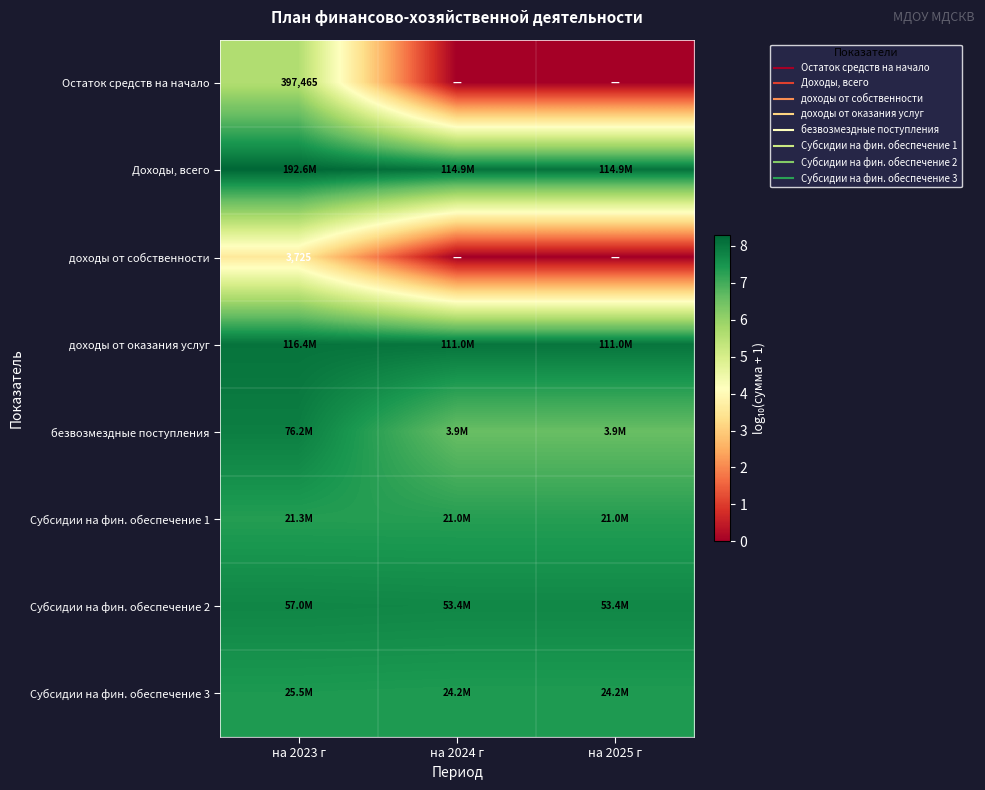

At which category does the chart reach its minimum across all series?

на 2024 г